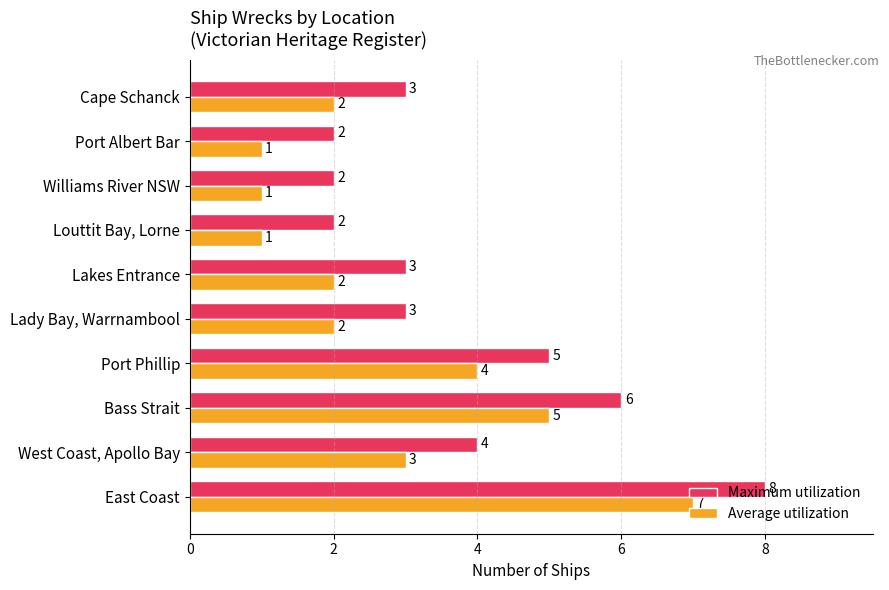

What is the maximum value shown in the chart?

8